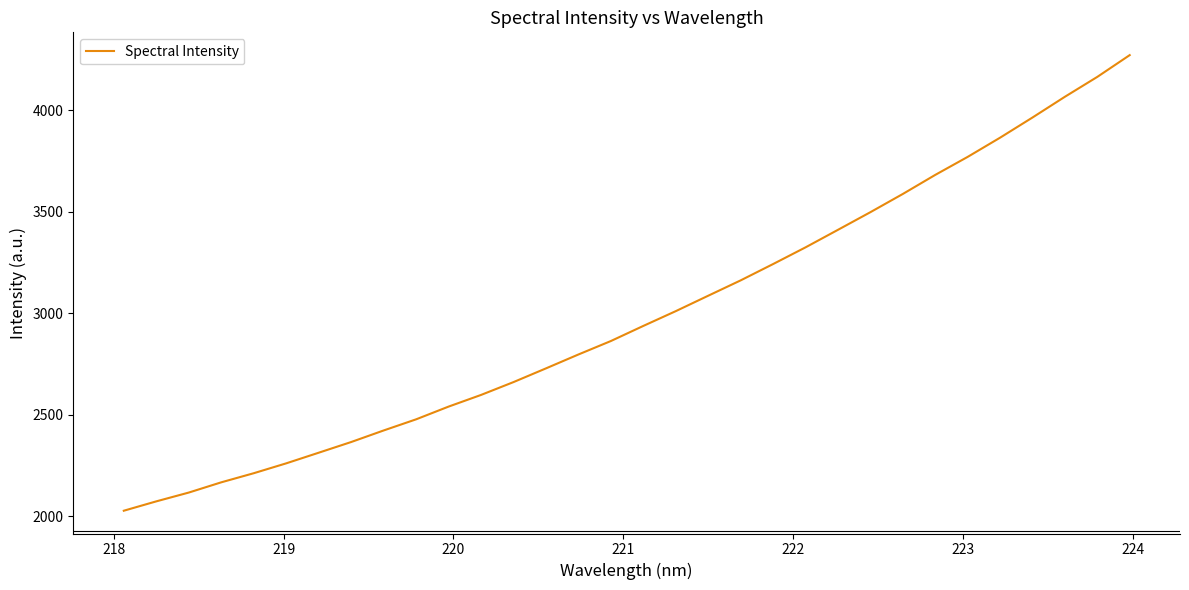

What is the difference between the maximum and minimum values?

2244.5